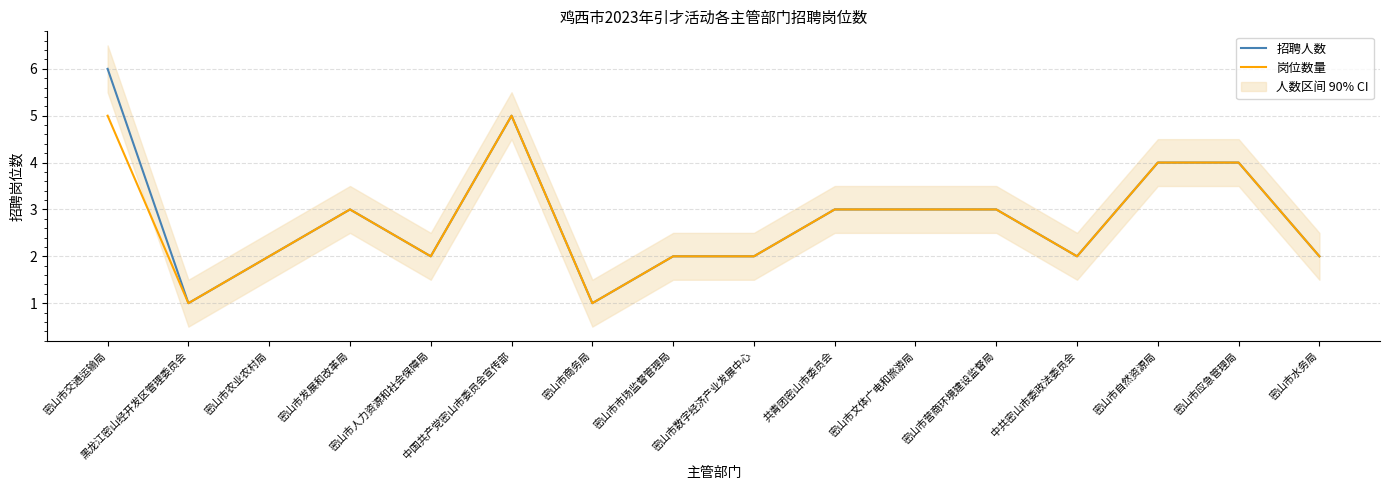

At which category does the chart reach its peak across all series?

密山市交通运输局